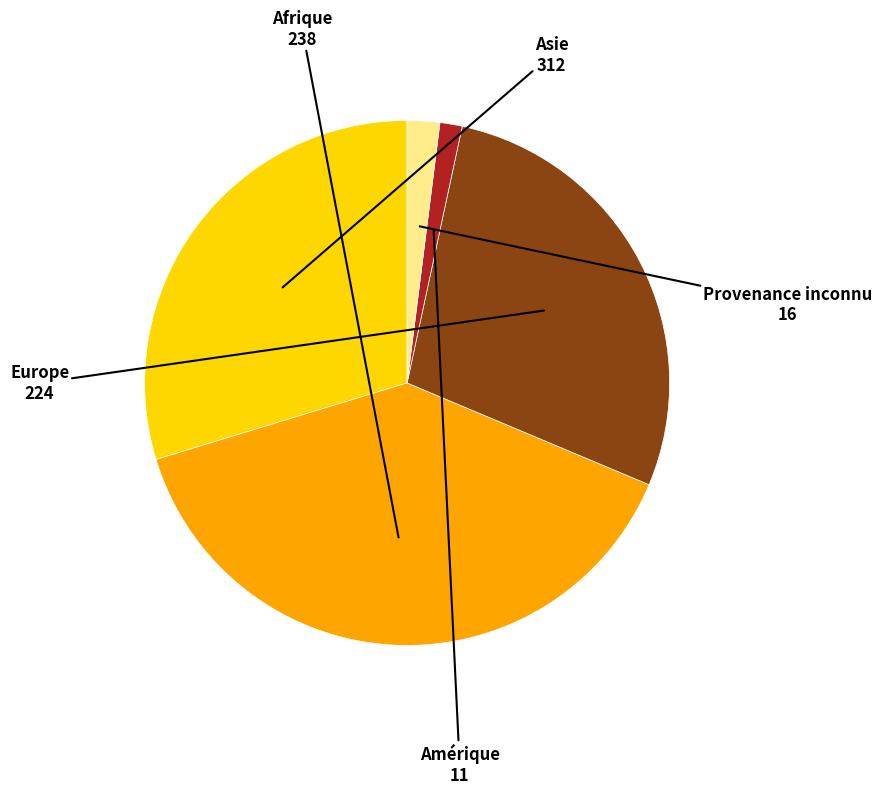

What is the ratio of the value at Europe to the value at Provenance inconnu?

14.0